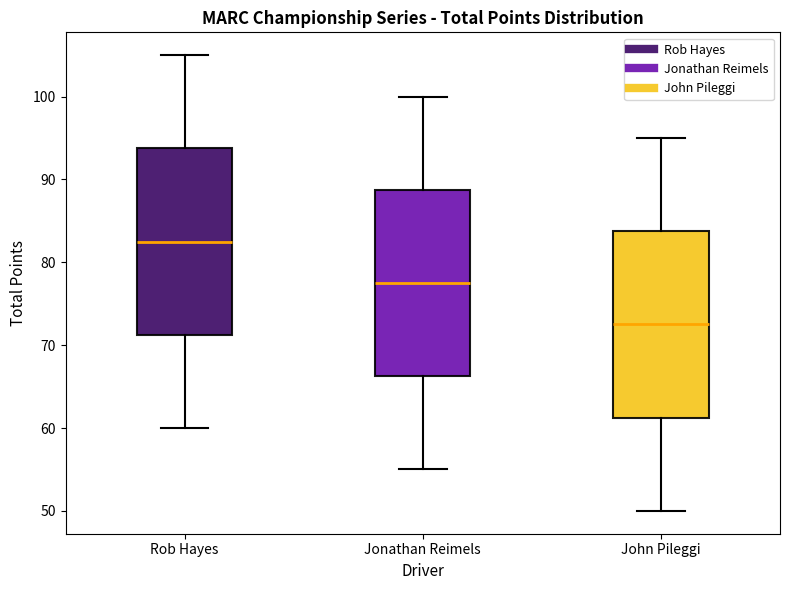

Reading left to right, transcribe this box plot: for each box, give where its median line is, the range the box spans, and where its two whiskers end, as read against the y-axis. The values are not printed on the chart, so give them approximately, as read against the axis.

Rob Hayes: median 83, box 71 to 94, whiskers 60 to 105
Jonathan Reimels: median 78, box 66 to 89, whiskers 55 to 100
John Pileggi: median 73, box 61 to 84, whiskers 50 to 95